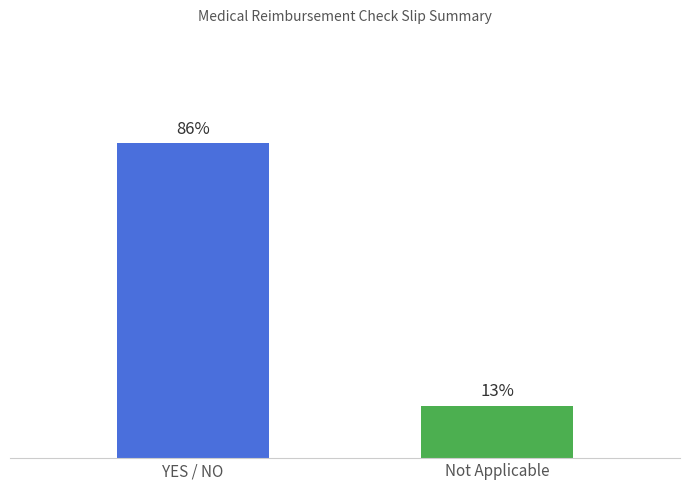

What is the change in value from YES / NO to Not Applicable?

-10